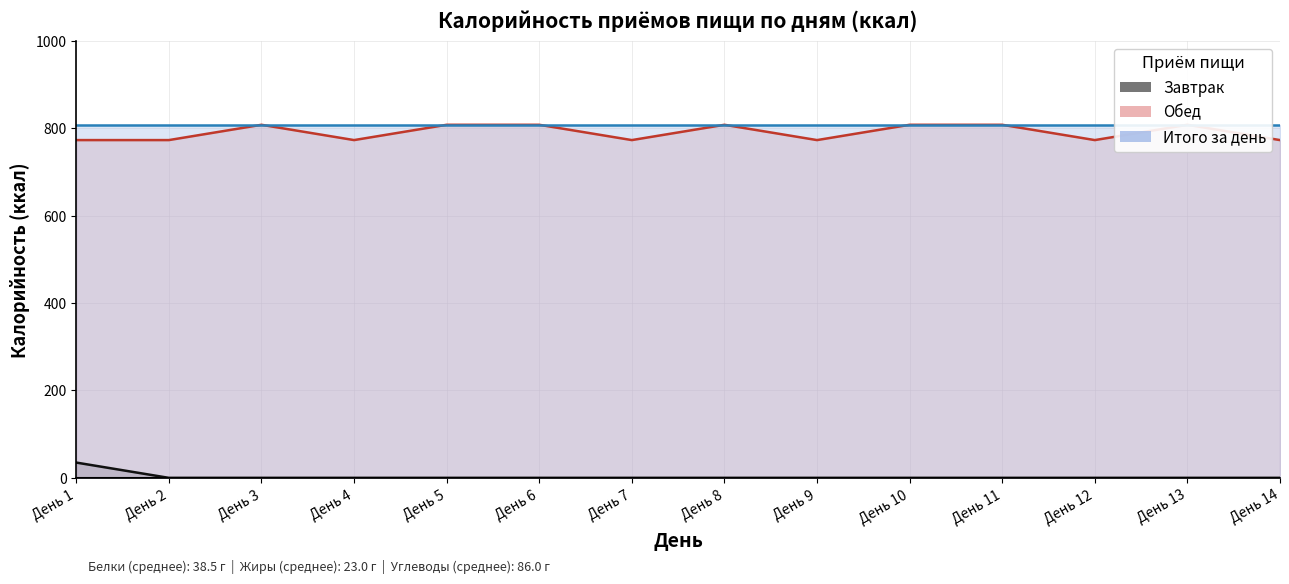

What is the difference between the maximum and minimum values in the Обед series?

35